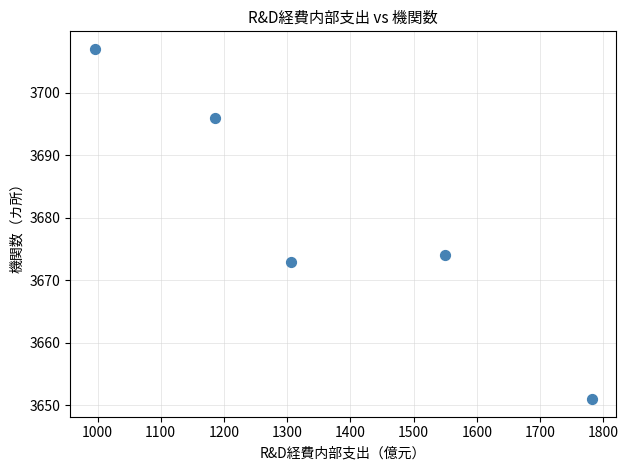

What Y value in the scatter plot is closest to 3679?

3674